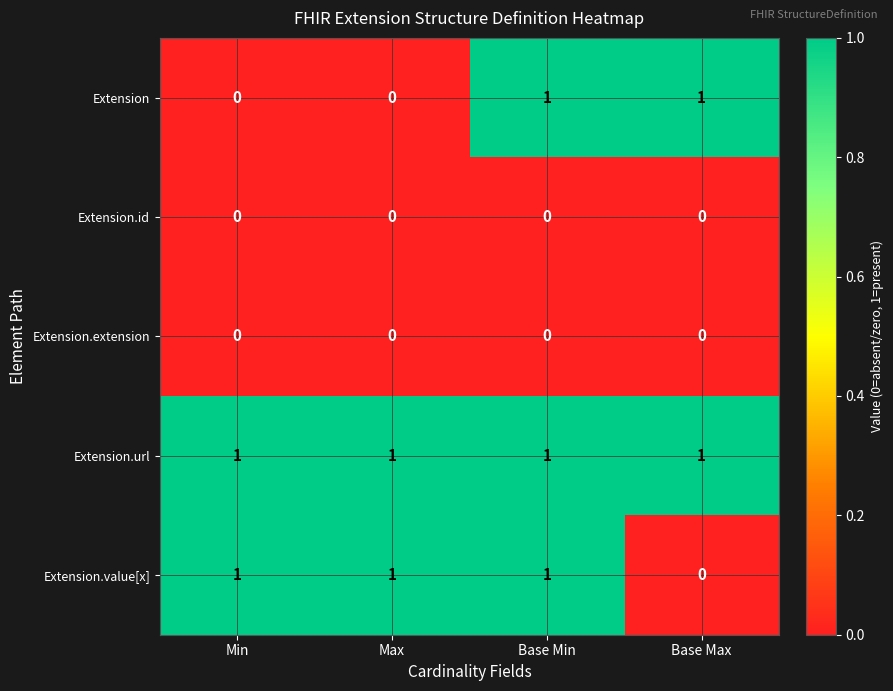

At which label is Extension.value[x] closest to 0?

Base Max